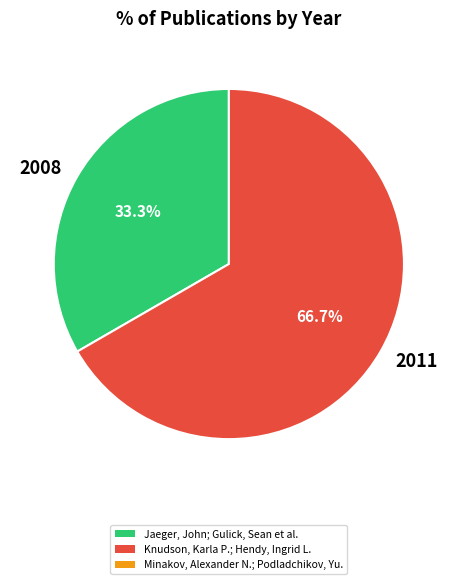

Which category has the smallest portion of the pie?

2008